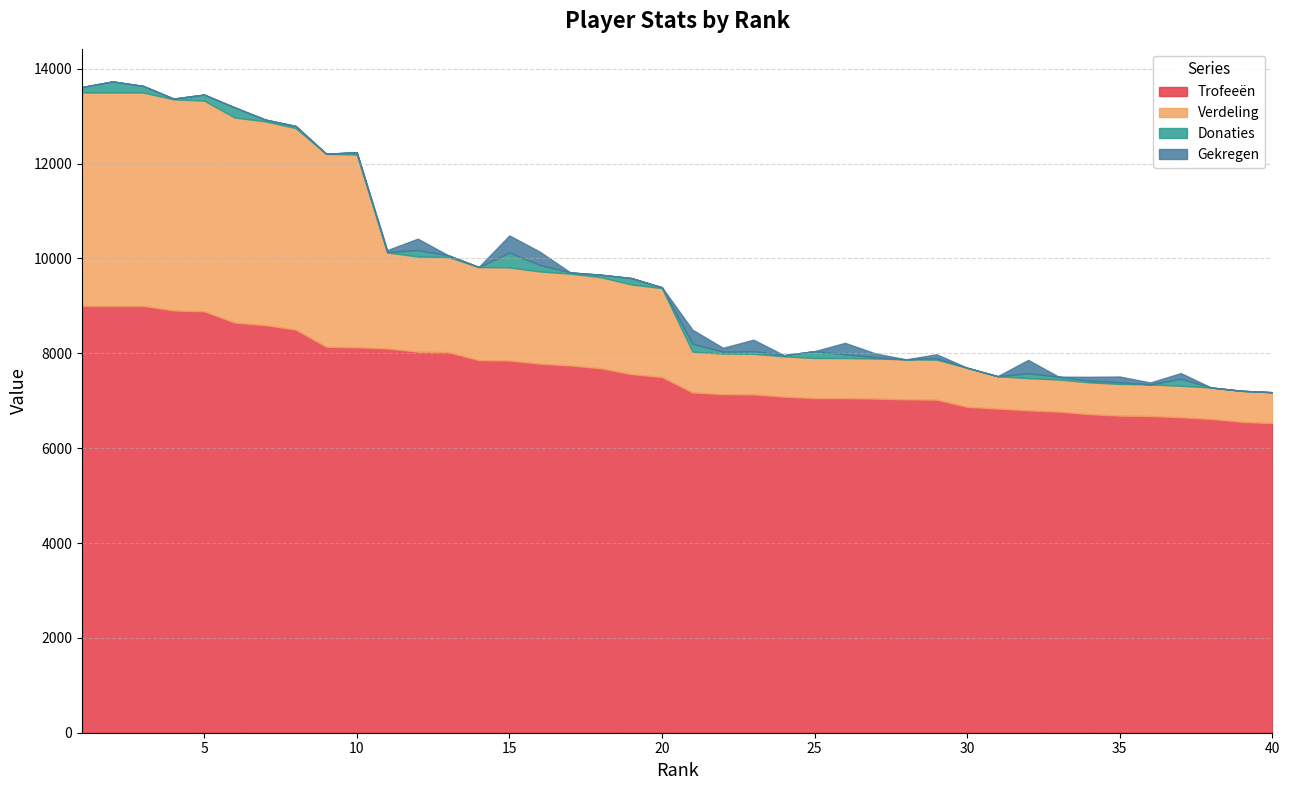

How many lines are shown in the chart?

4